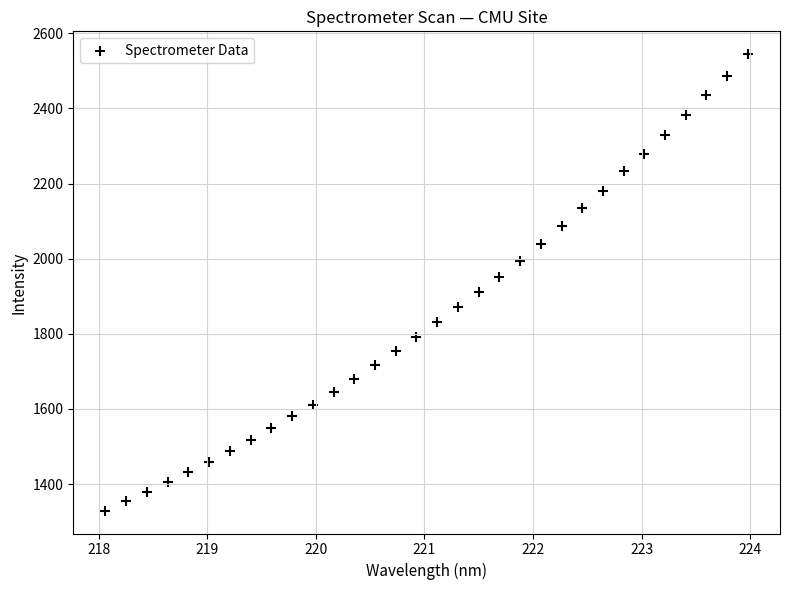

What is the range of Y values (max minus min)?

1214.8